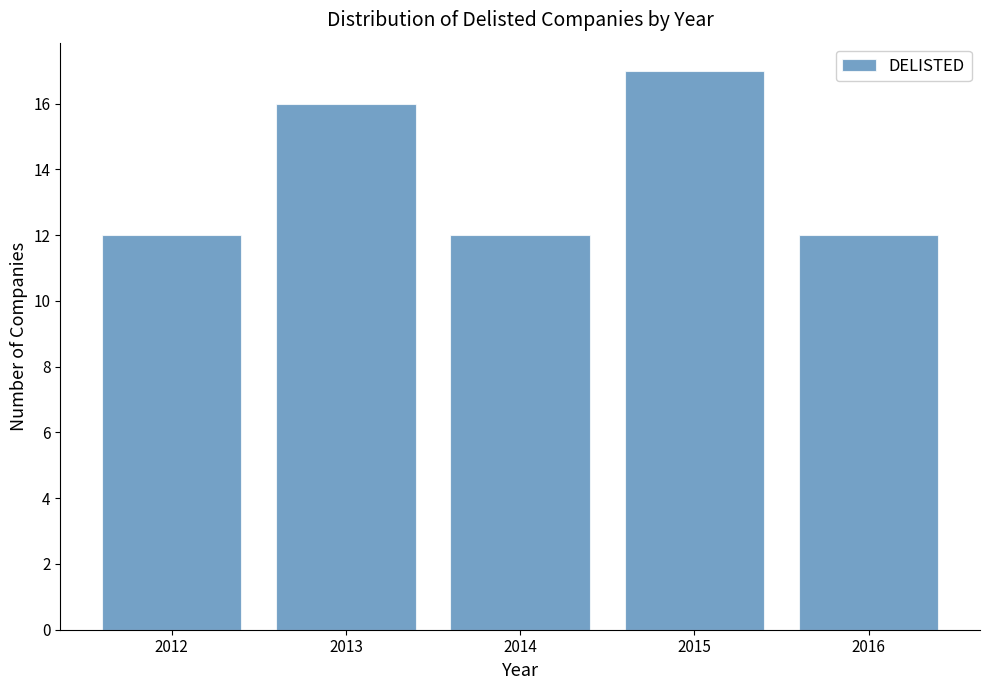

Reading left to right, transcribe this chart: for each bar, give the range it covers on the x-axis and its height. The values are not printed on the chart, so give them approximately, as read against the axis.

2011.5 to 2012.5: 12
2012.5 to 2013.5: 16
2013.5 to 2014.5: 12
2014.5 to 2015.5: 17
2015.5 to 2016.5: 12